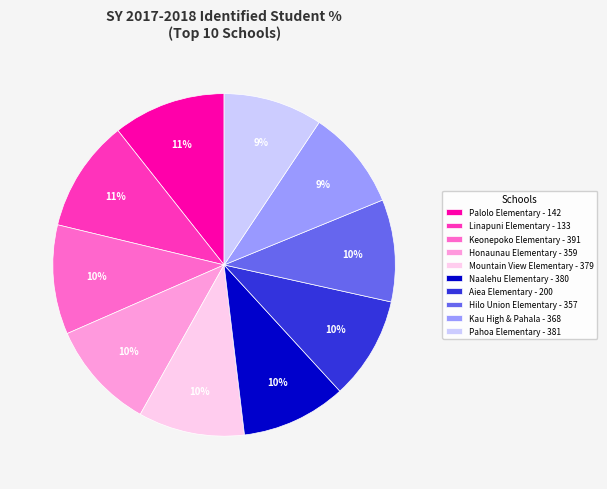

Combined, do Pahoa Elementary - 381 and Honaunau Elementary - 359 account for over 50%?

No